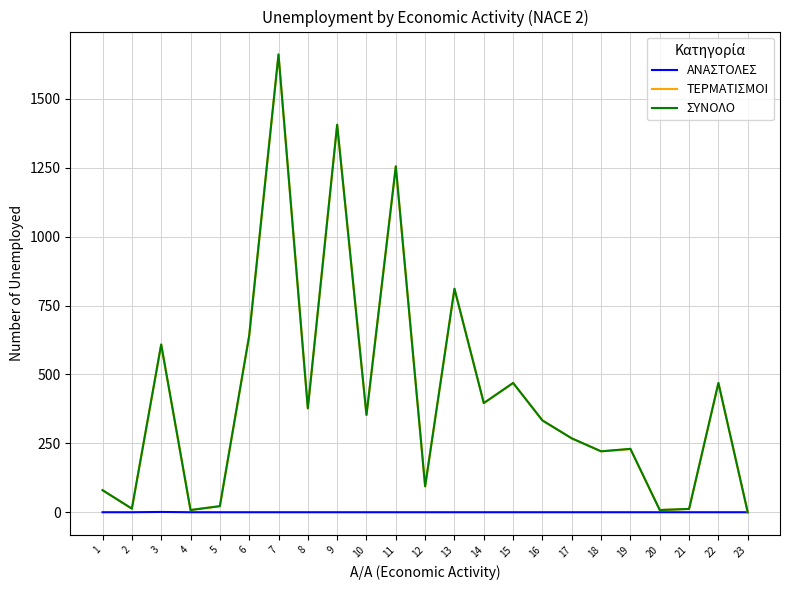

How many values in the ΑΝΑΣΤΟΛΕΣ series exceed 0?

1